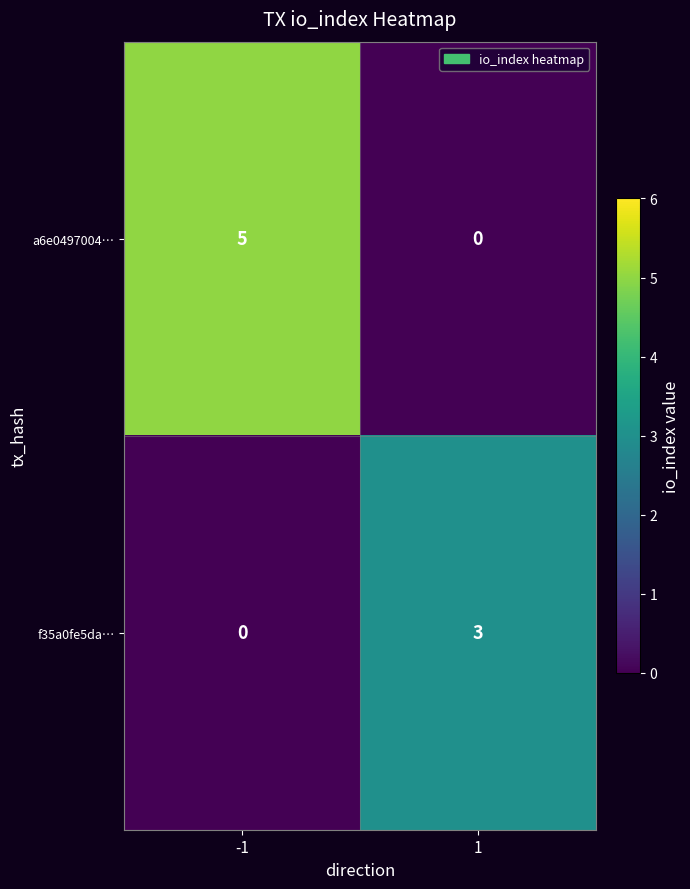

Rank the series by their average value, from lowest to highest.

f35a0fe5da…, a6e0497004…